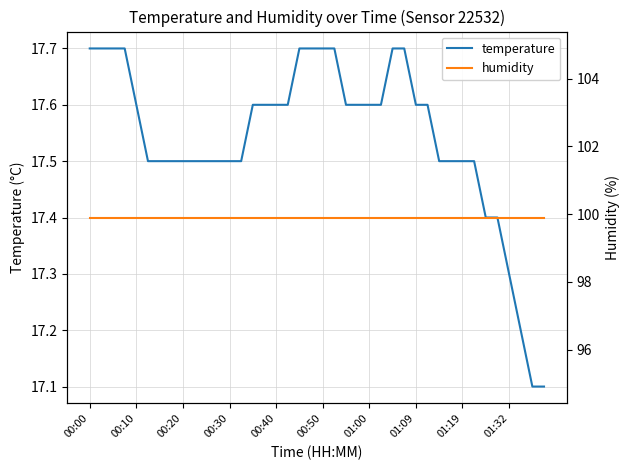

Reading left to right, transcribe all the data shown in this chart.

temperature: 17.7	17.7	17.7	17.7	17.6	17.5	17.5	17.5	17.5	17.5	17.5	17.5	17.5	17.5	17.6	17.6	17.6	17.6	17.7	17.7	17.7	17.7	17.6	17.6	17.6	17.6	17.7	17.7	17.6	17.6	17.5	17.5	17.5	17.5	17.4	17.4	17.3	17.2	17.1	17.1
humidity: 99.9	99.9	99.9	99.9	99.9	99.9	99.9	99.9	99.9	99.9	99.9	99.9	99.9	99.9	99.9	99.9	99.9	99.9	99.9	99.9	99.9	99.9	99.9	99.9	99.9	99.9	99.9	99.9	99.9	99.9	99.9	99.9	99.9	99.9	99.9	99.9	99.9	99.9	99.9	99.9